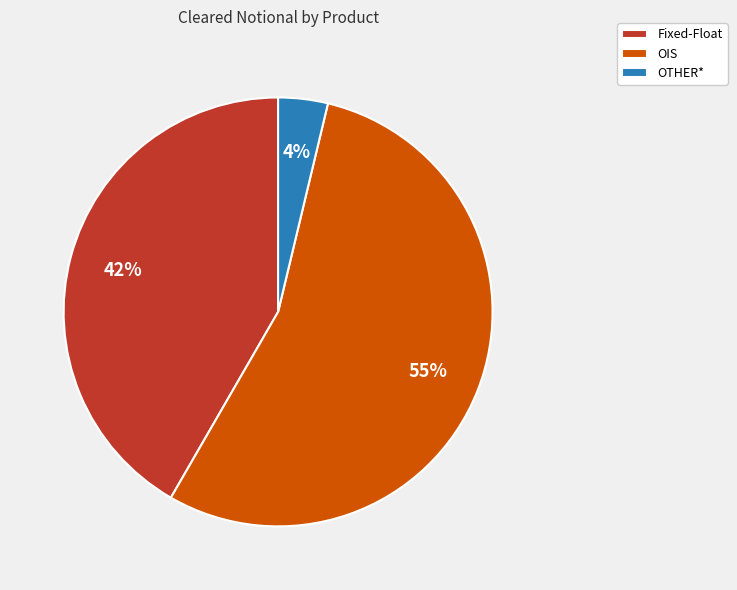

Rank the categories by value from lowest to highest.

OTHER*, Fixed-Float, OIS